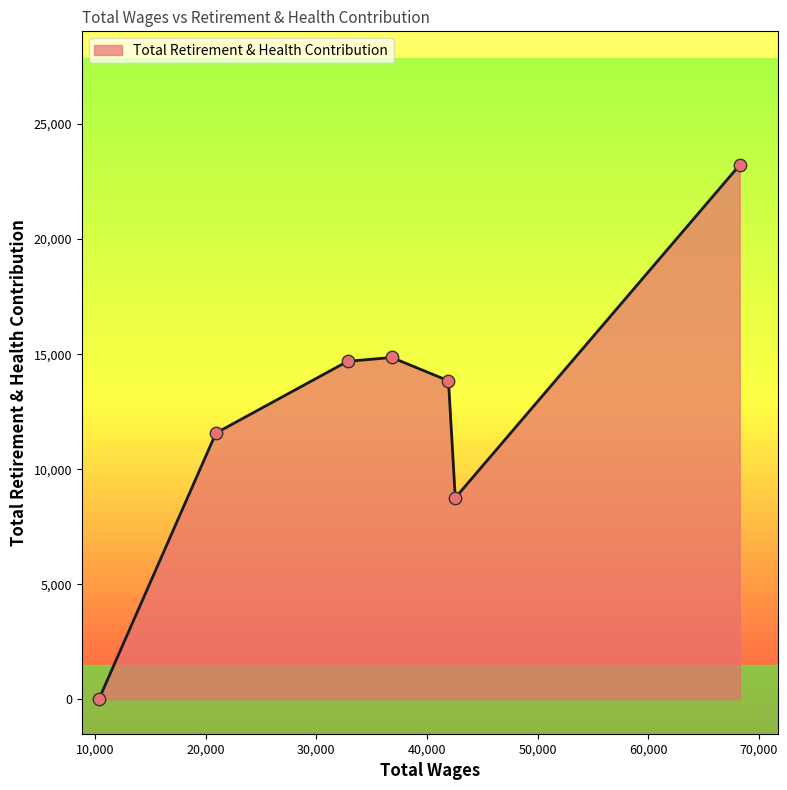

What is the greatest value displayed?

23226